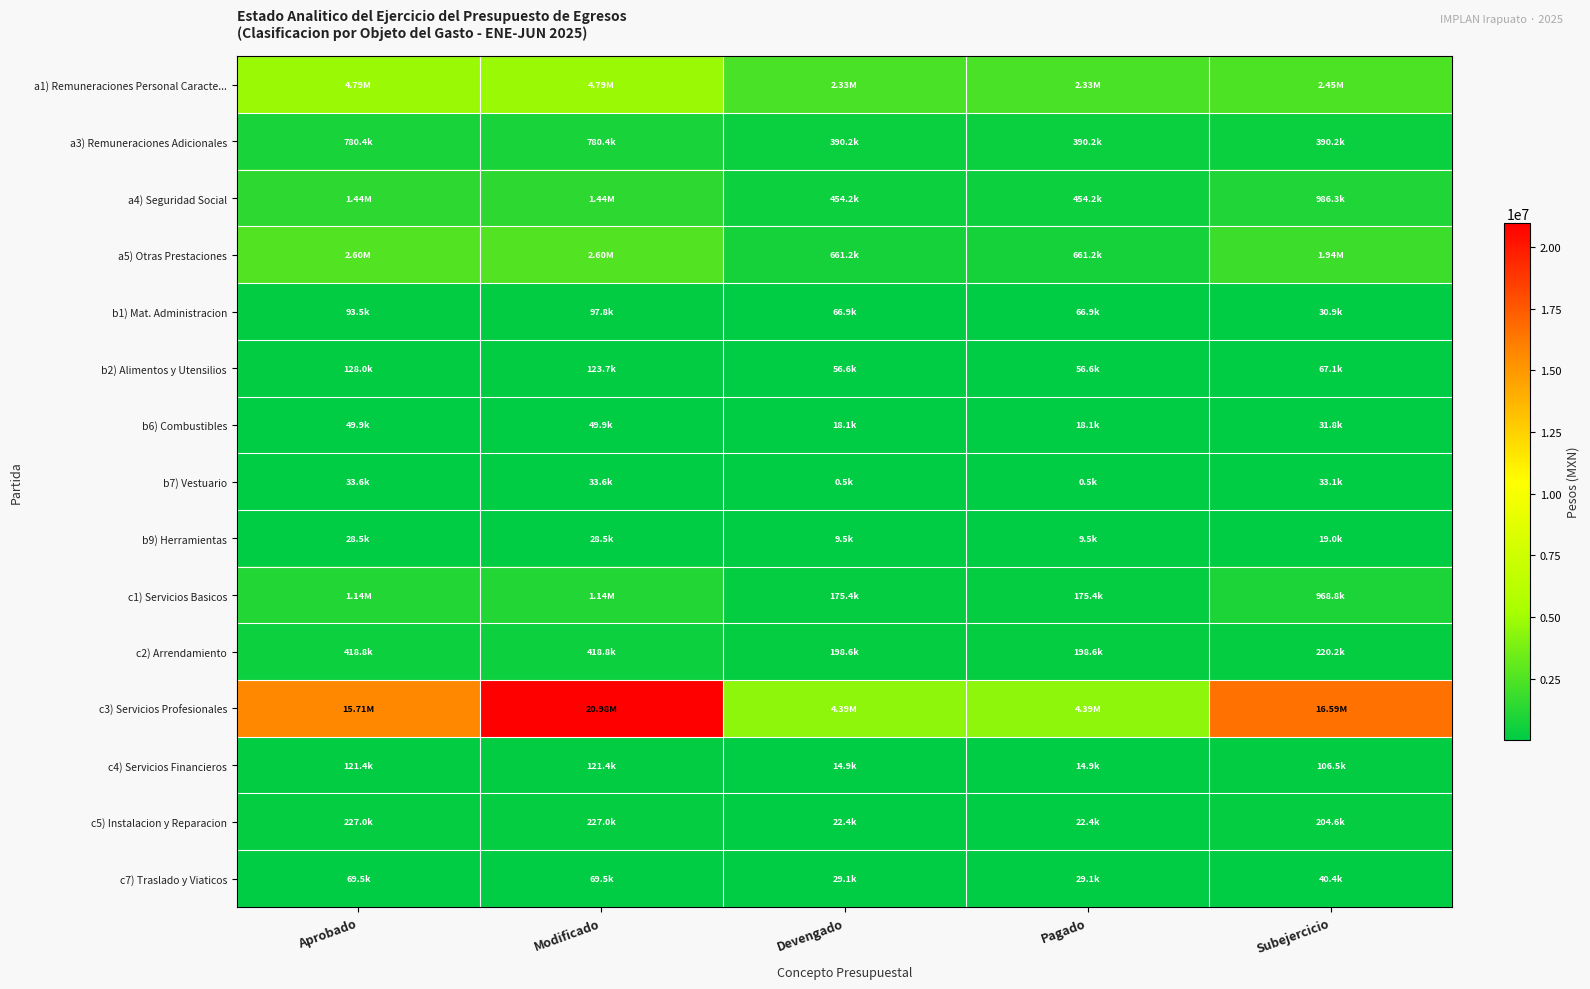

Rank the series by their maximum value, from lowest to highest.

b9) Herramientas, b7) Vestuario, b6) Combustibles, c7) Traslado y Viaticos, b1) Mat. Administracion, c4) Servicios Financieros, b2) Alimentos y Utensilios, c5) Instalacion y Reparacion, c2) Arrendamiento, a3) Remuneraciones Adicionales, c1) Servicios Basicos, a4) Seguridad Social, a5) Otras Prestaciones, a1) Remuneraciones Personal Caracte..., c3) Servicios Profesionales